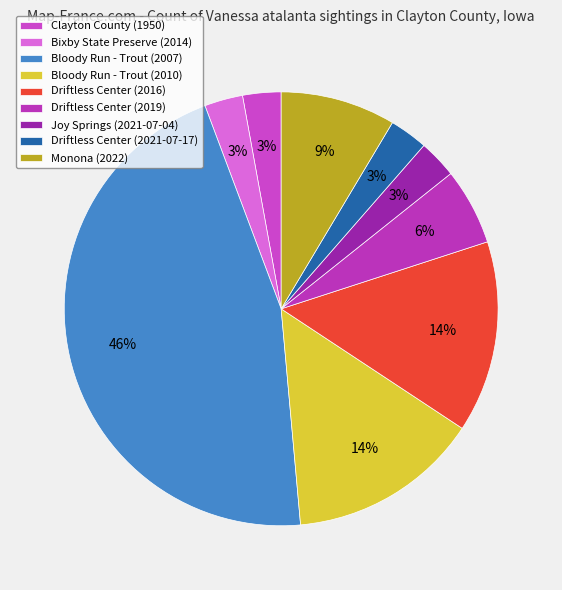

What percentage is the Driftless Center (2021-07-17) slice, to the nearest percent?

3%